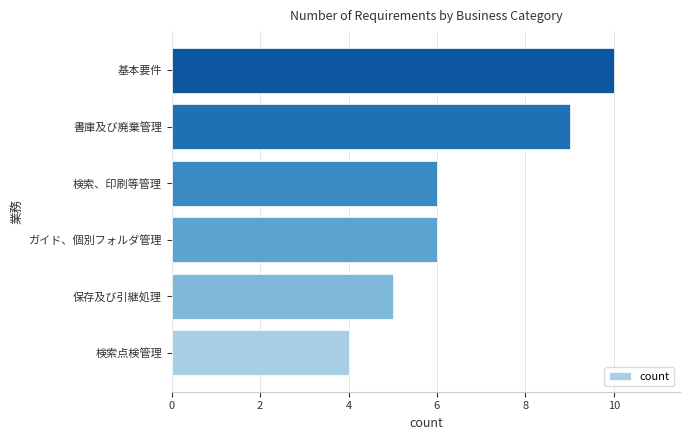

What is the change in value from 保存及び引継処理 to ガイド、個別フォルダ管理?

+1